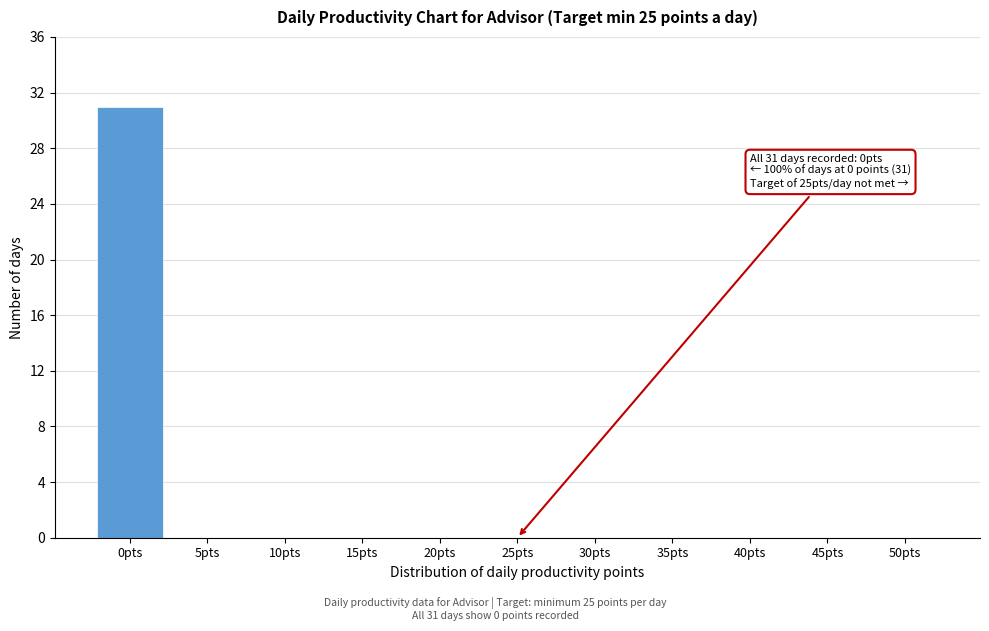

Reading left to right, transcribe all the data shown in this chart.

0pts=31	5pts=0	10pts=0	15pts=0	20pts=0	25pts=0	30pts=0	35pts=0	40pts=0	45pts=0	50pts=0